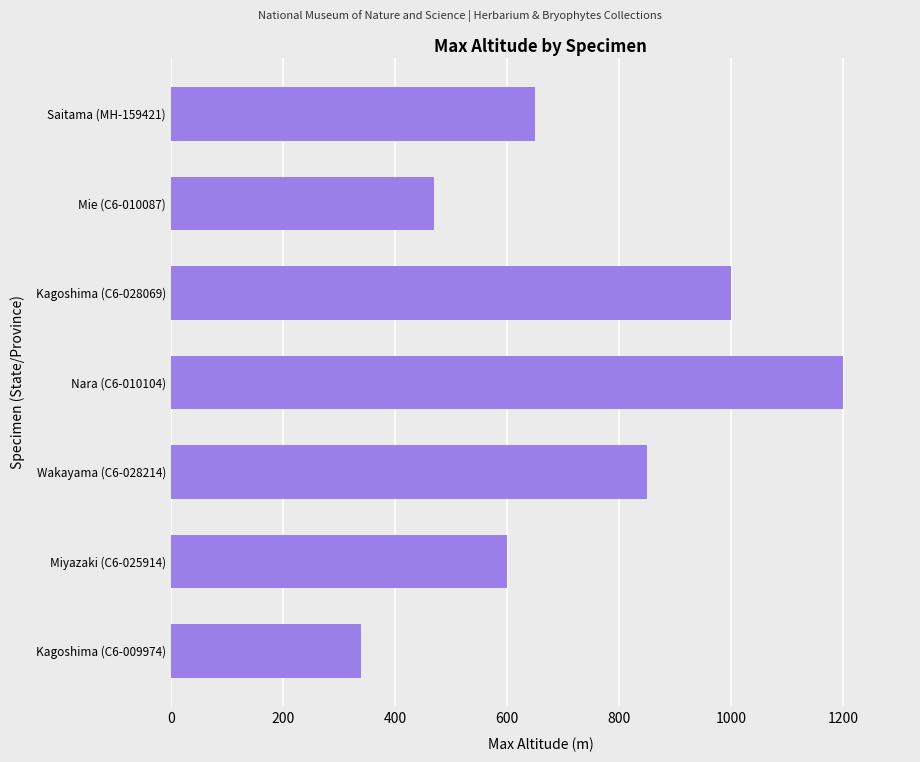

Read the value at Kagoshima (C6-028069), to the nearest 50.

1000